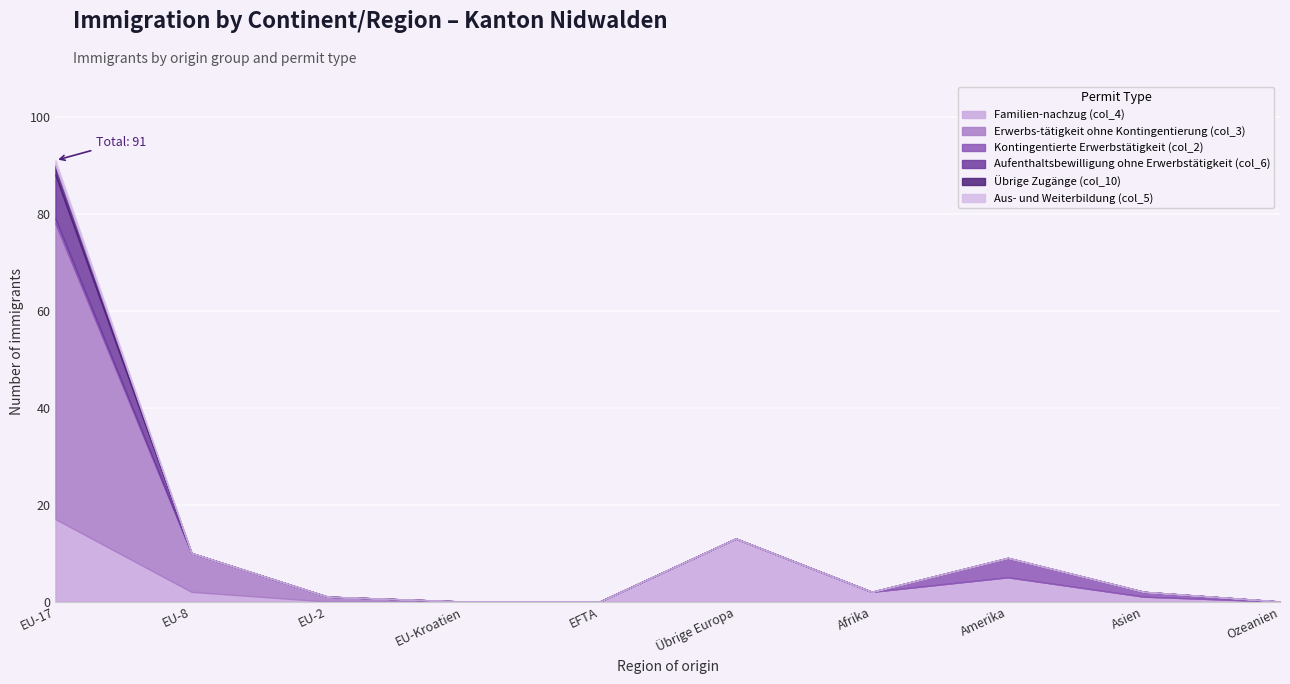

What is the sum of the Aufenthaltsbewilligung ohne Erwerbstätigkeit (col_6) values at EU-17 and Amerika?

9